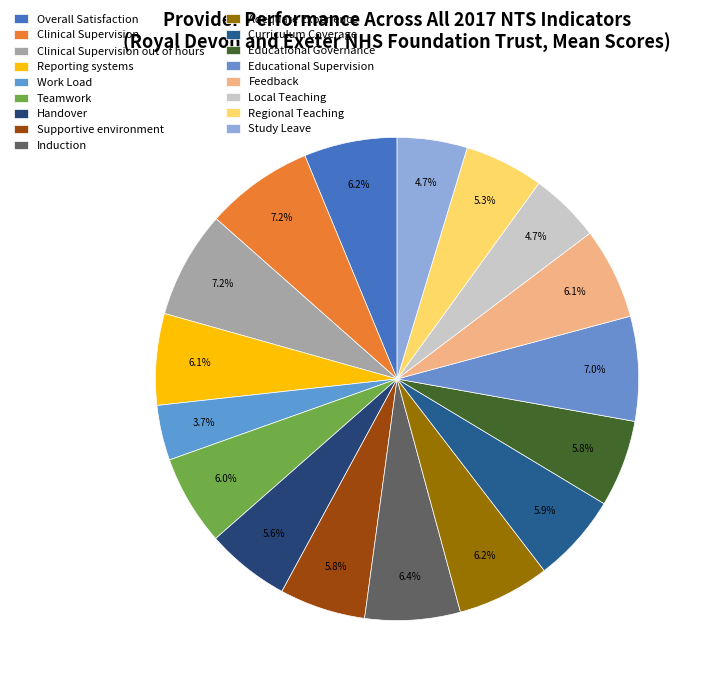

Which has a higher value, Clinical Supervision or Feedback?

Clinical Supervision